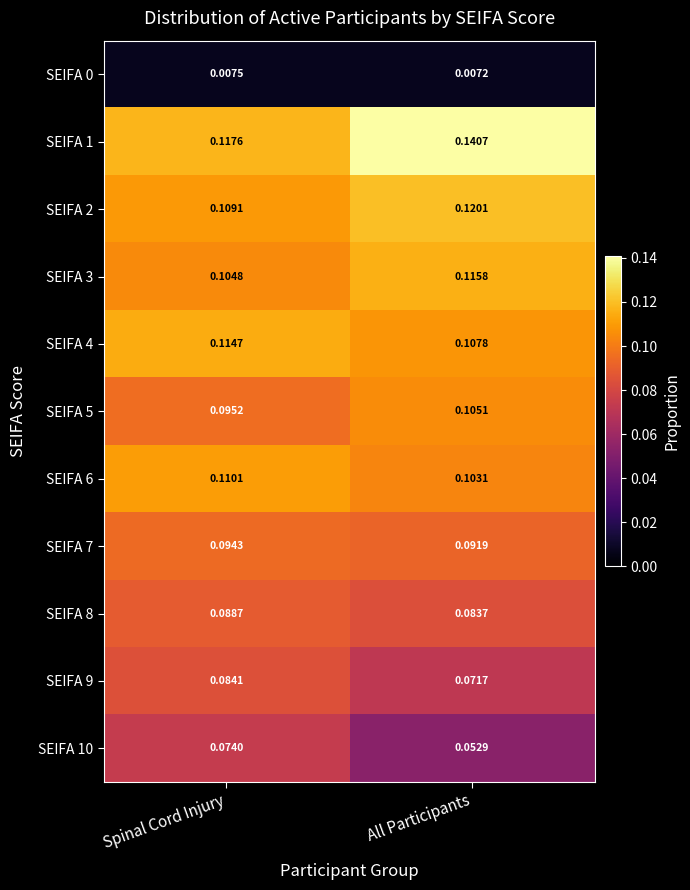

At which label is SEIFA 0 closest to 0?

All Participants